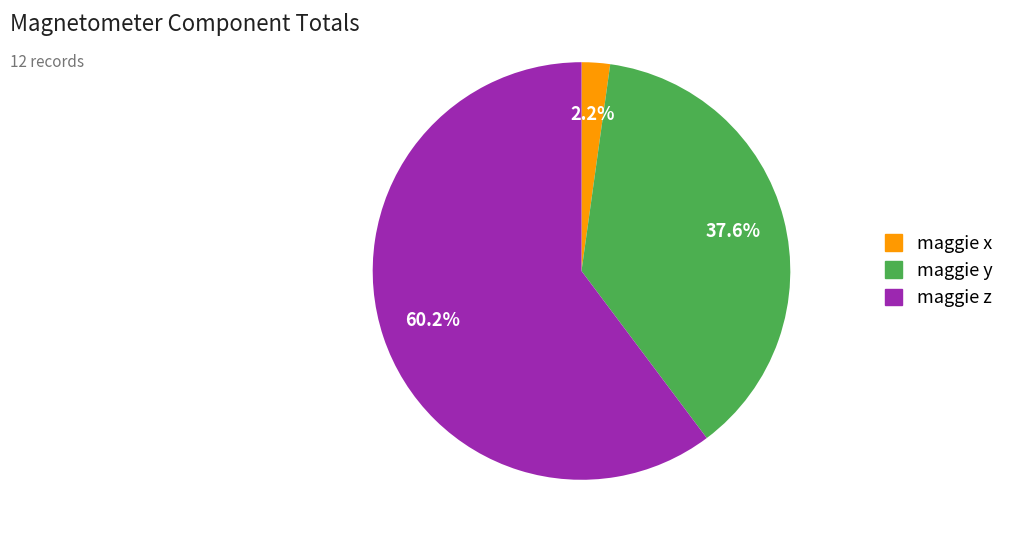

Does any single category account for the majority?

Yes